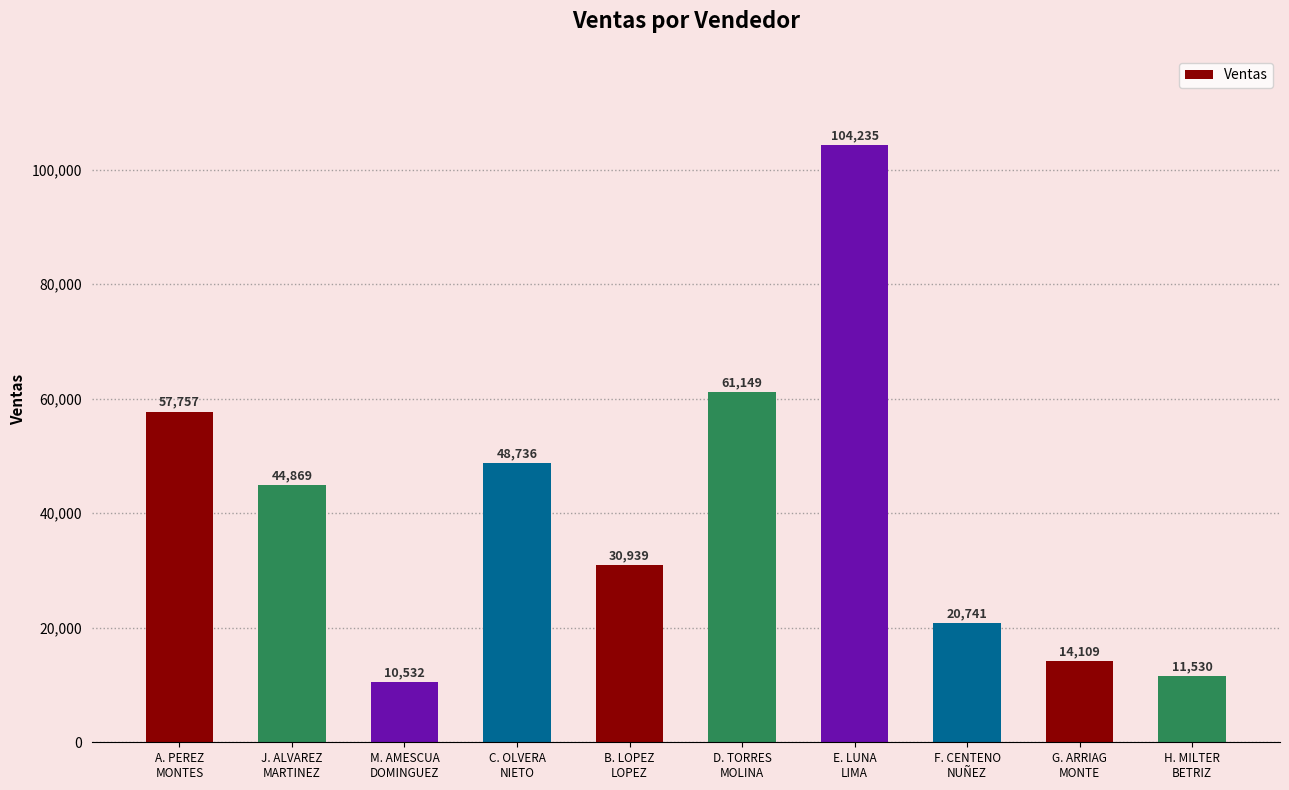

Rank the categories by value from highest to lowest.

E. LUNA
LIMA, D. TORRES
MOLINA, A. PEREZ
MONTES, C. OLVERA
NIETO, J. ALVAREZ
MARTINEZ, B. LOPEZ
LOPEZ, F. CENTENO
NUÑEZ, G. ARRIAG
MONTE, H. MILTER
BETRIZ, M. AMESCUA
DOMINGUEZ